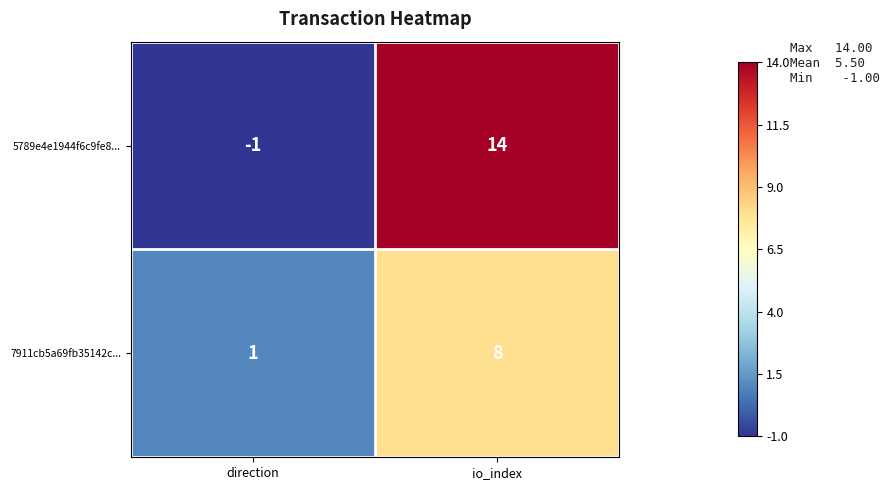

At how many categories does at least one series exceed 0?

2